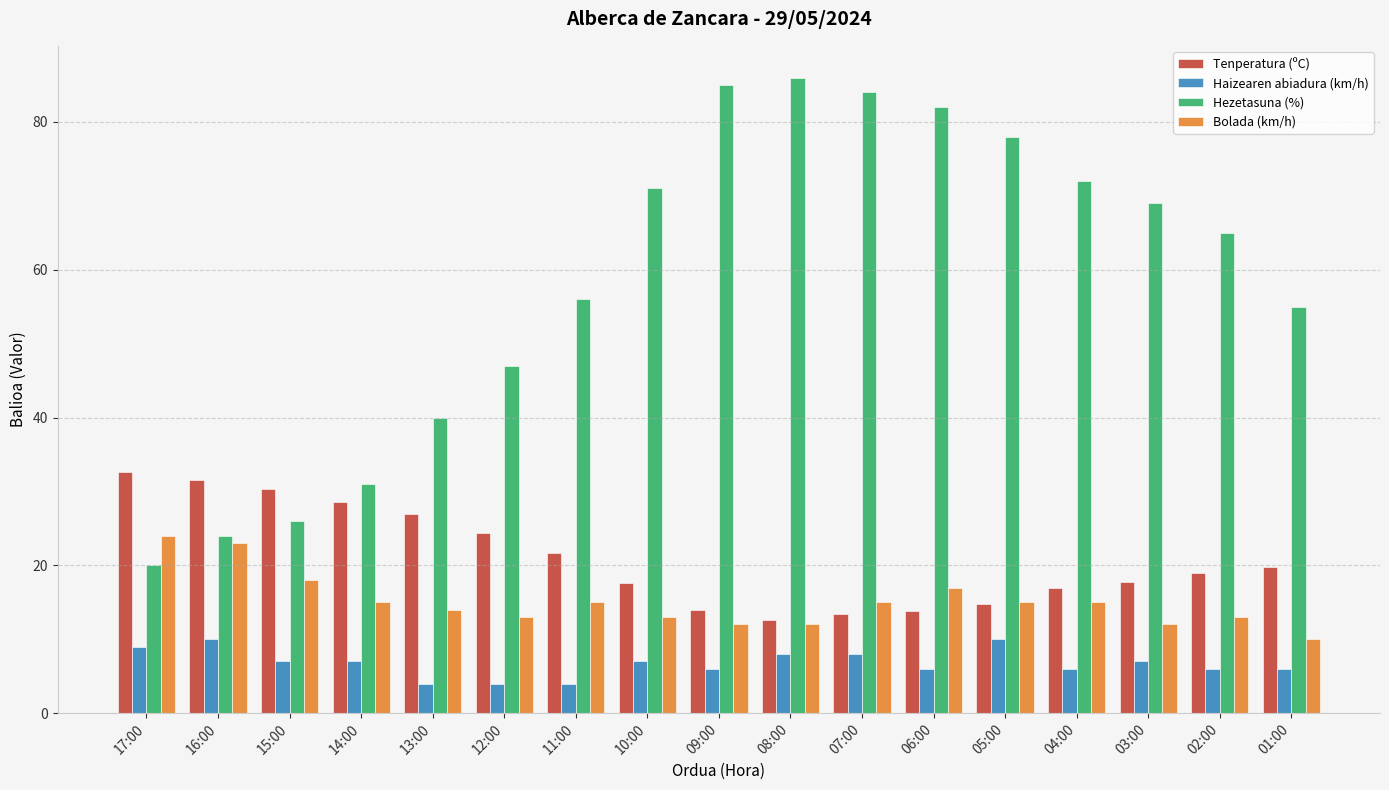

Rank the series by their maximum value, from highest to lowest.

Hezetasuna (%), Tenperatura (ºC), Bolada (km/h), Haizearen abiadura (km/h)